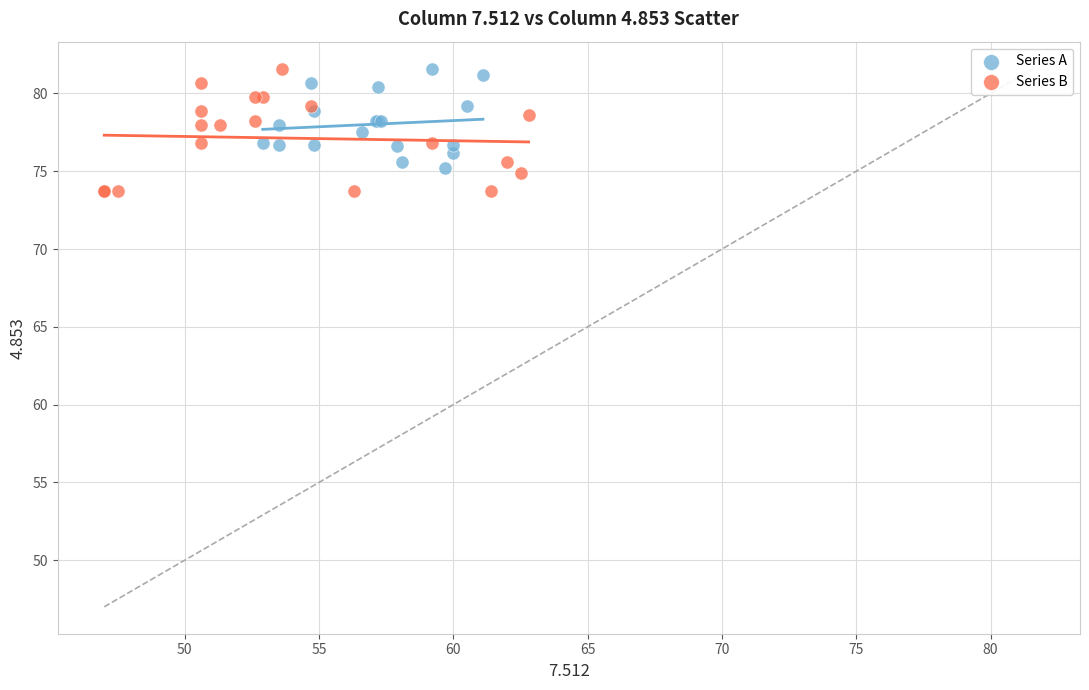

Which series has the largest Y range (max minus min)?

Series B